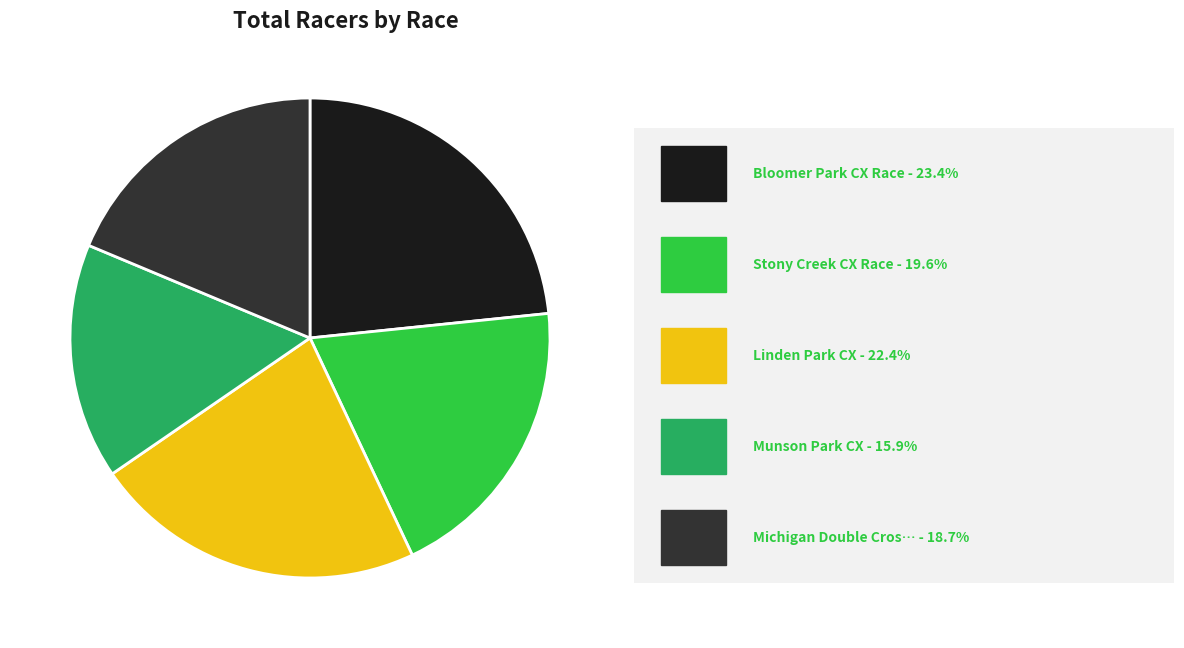

Is there a majority slice in this chart?

No